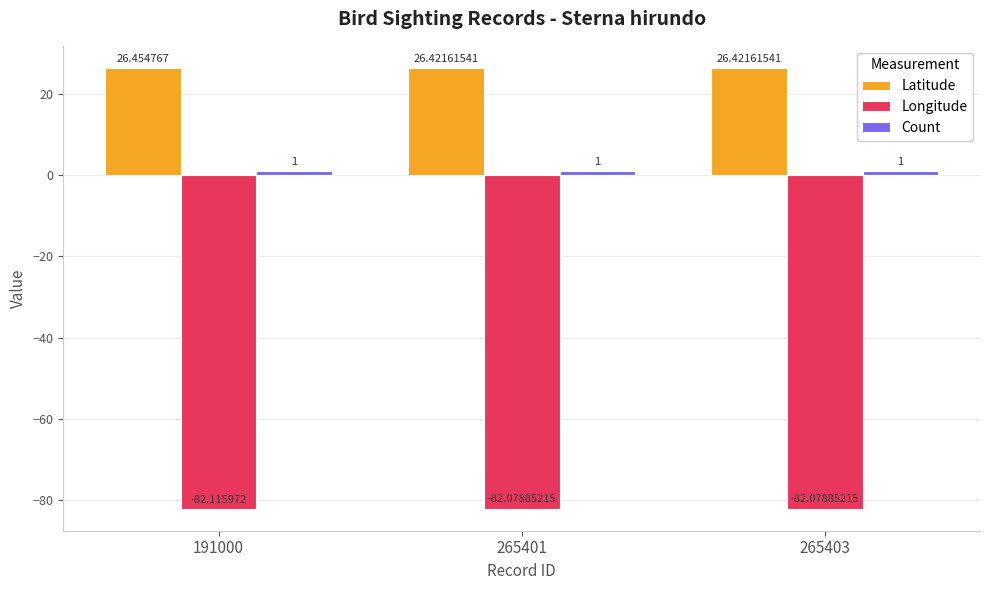

Which series has the widest spread of values?

Longitude